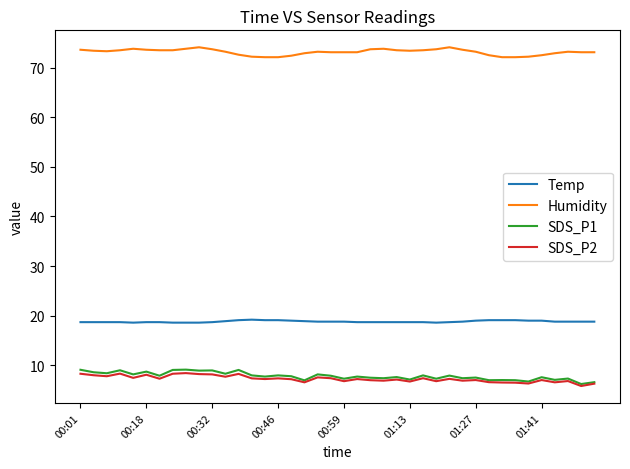

Which series has the largest total across all categories?

Humidity